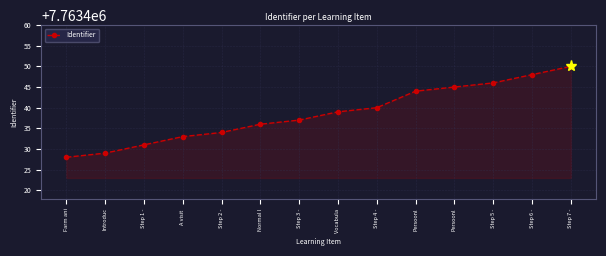

Reading left to right, list all the values displayed in this chart.

Farm ani=7763428	Introduc=7763429	Step 1 -=7763431	A visit =7763433	Step 2 -=7763434	Normal l=7763436	Step 3 -=7763437	Vocabula=7763439	Step 4 -=7763440	Persoonl=7763444	Persoonl=7763445	Step 5 -=7763446	Step 6 -=7763448	Step 7 -=7763450